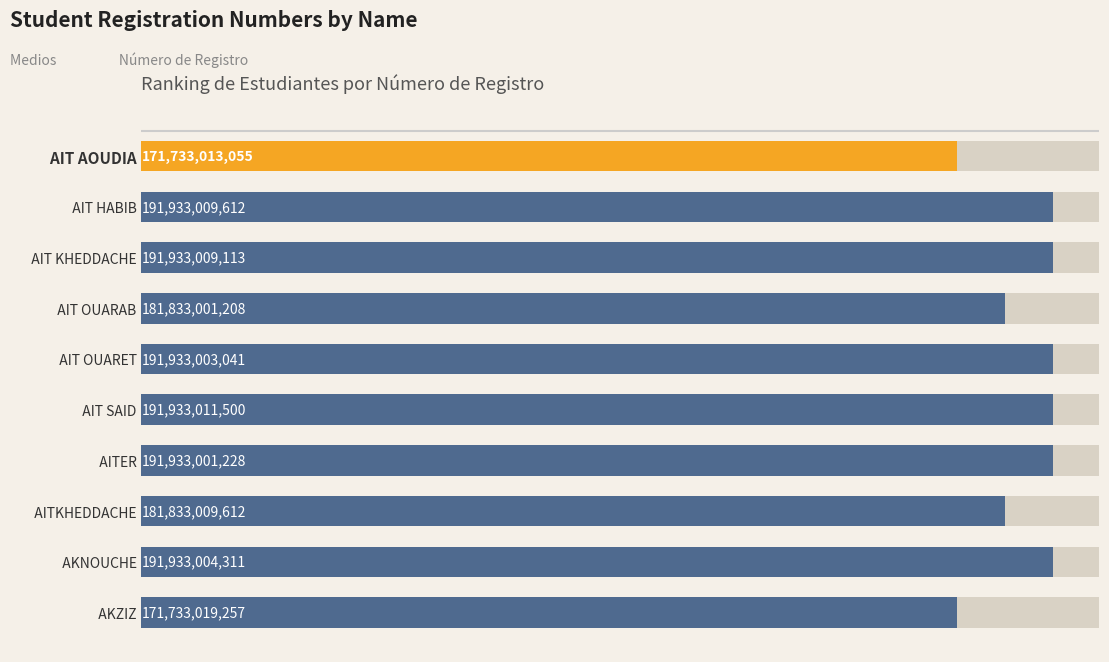

The chart shows a value of 310422317891 at AIT HABIB. True or false?

False